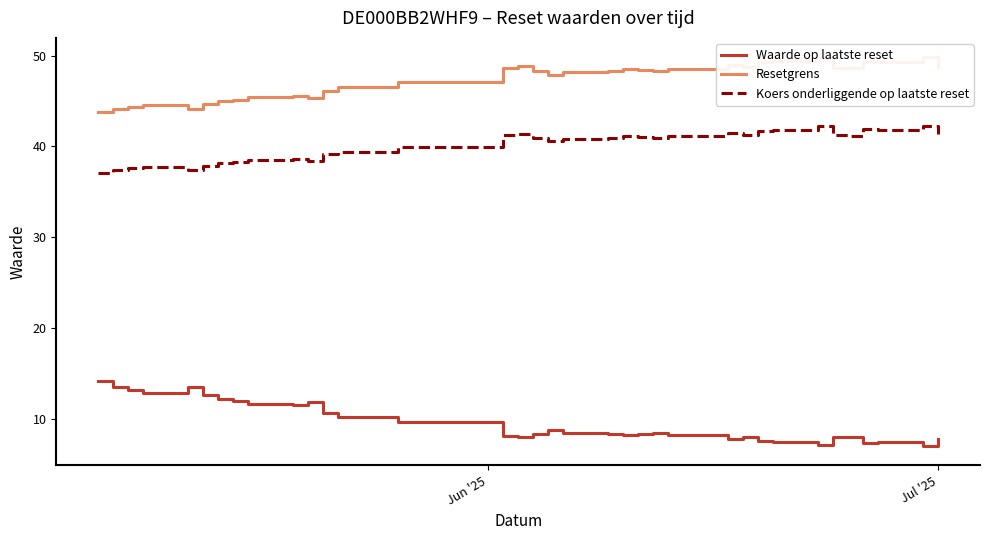

What is the highest value of the Waarde op laatste reset series?

14.1